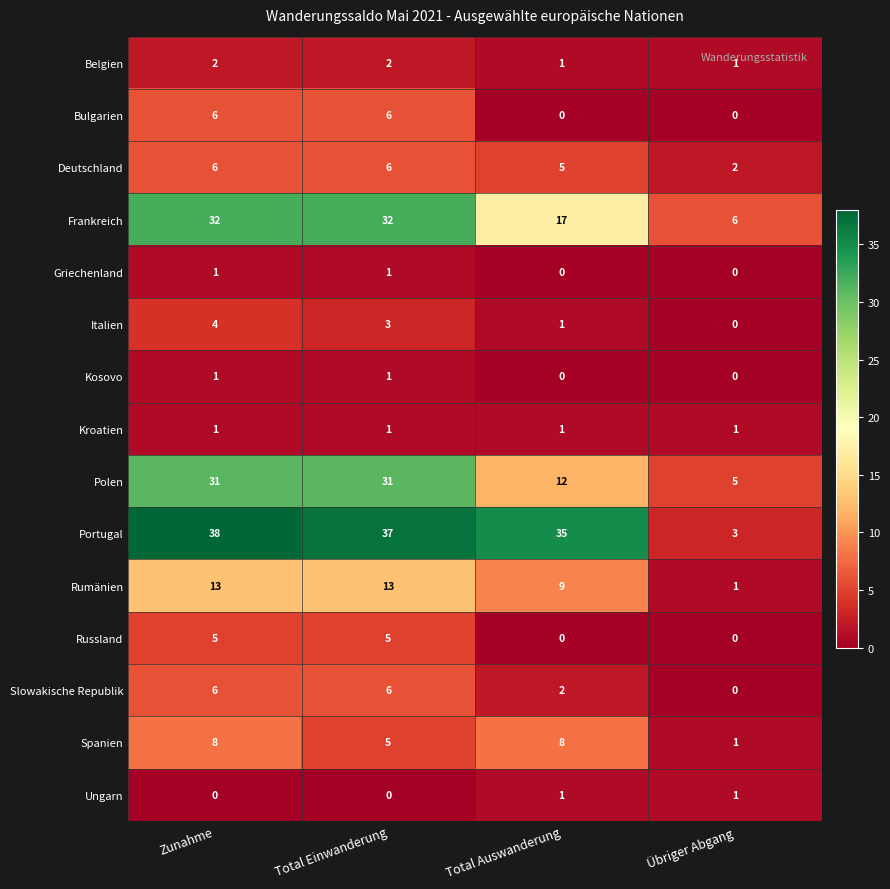

What is the average value of the Slowakische Republik series?

4